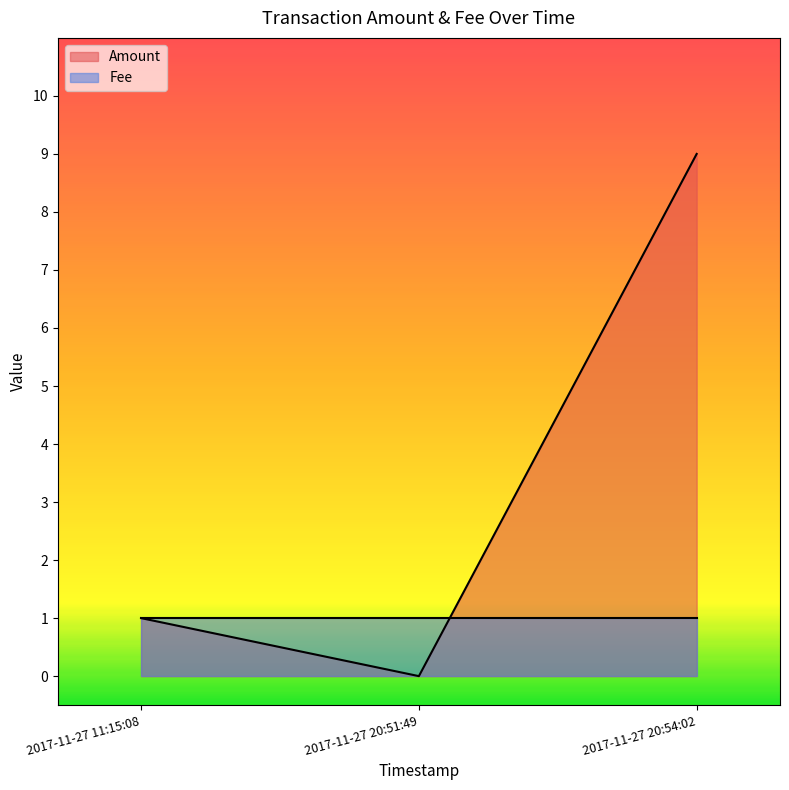

At which label does the data first exceed 1?

2017-11-27 20:54:02